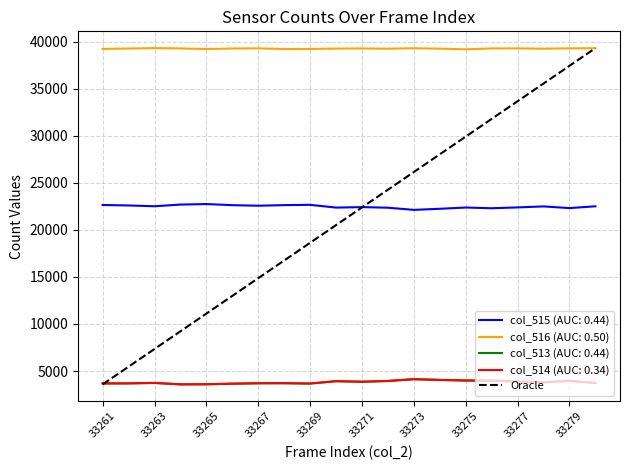

What is the minimum value for col_514 (AUC: 0.34)?

3583.0